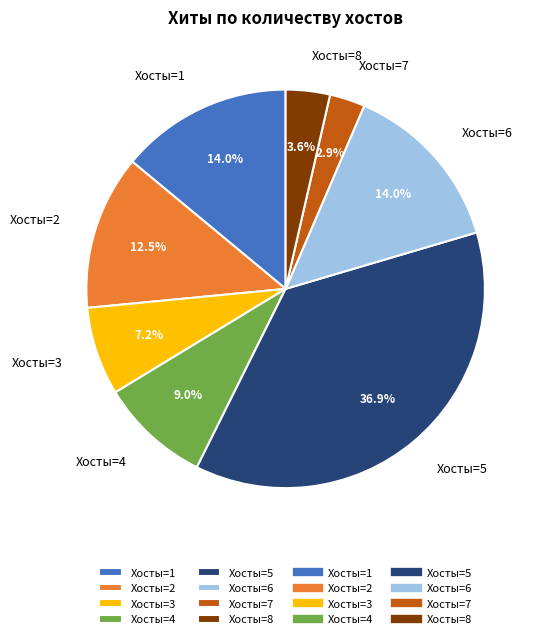

Which slice is the largest?

Хосты=5